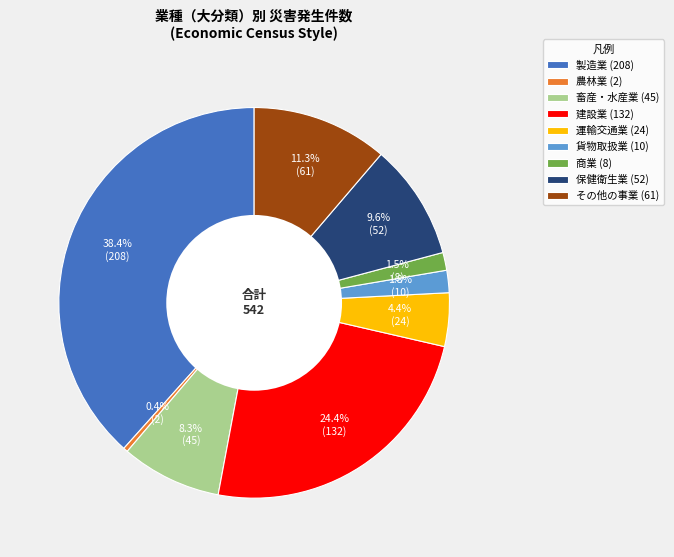

What percentage is NOT represented by 畜産・水産業 (45)?

91.7%